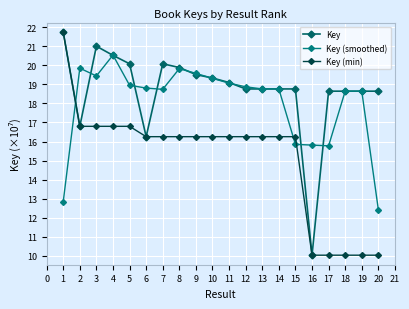

At how many categories does at least one series exceed 10?

20